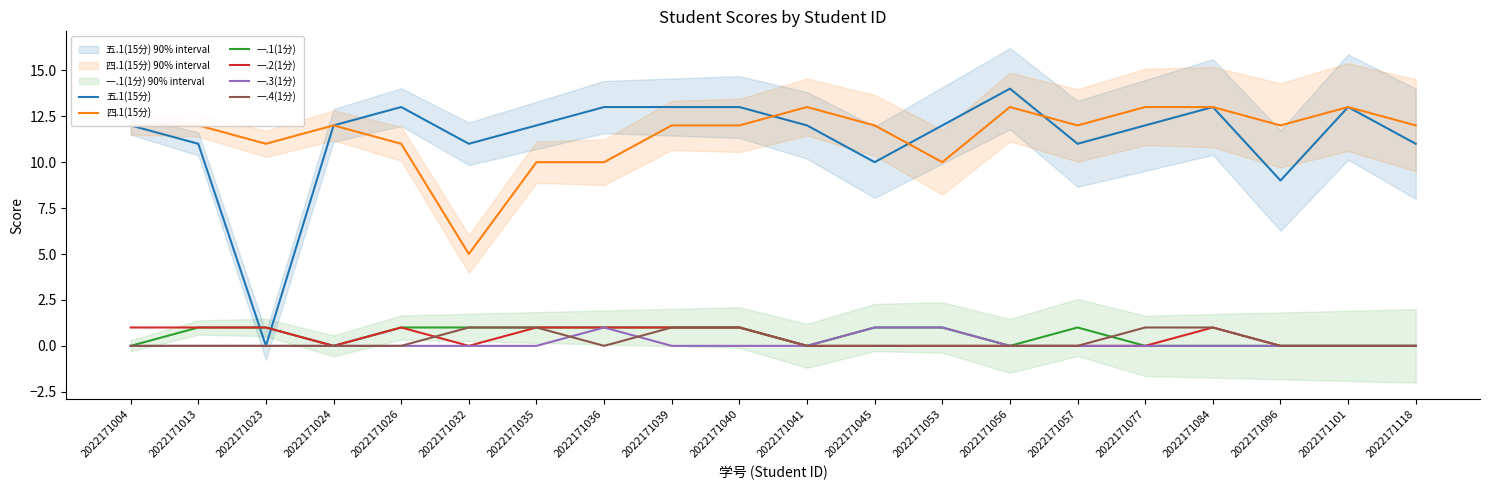

Which series has the widest spread of values?

五.1(15分)